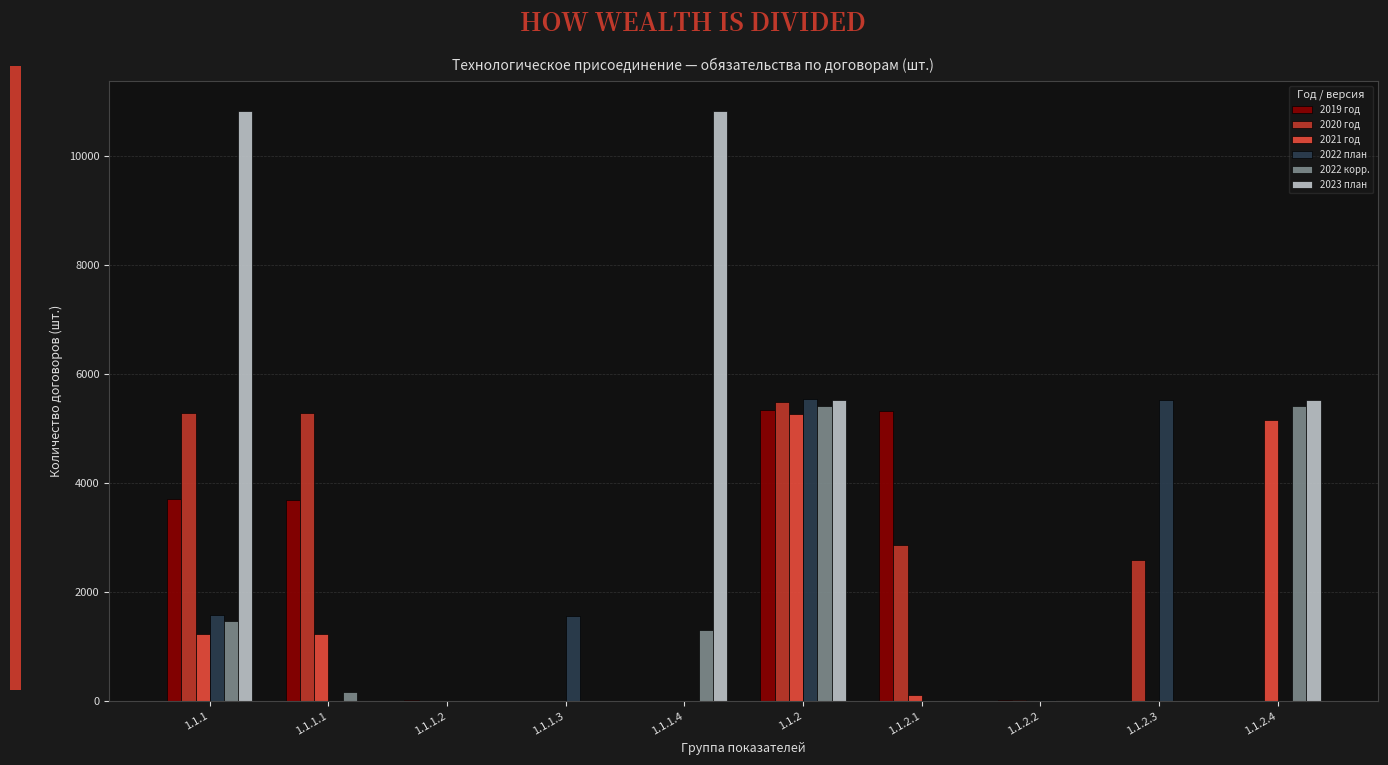

Which series has the largest total across all categories?

2023 план